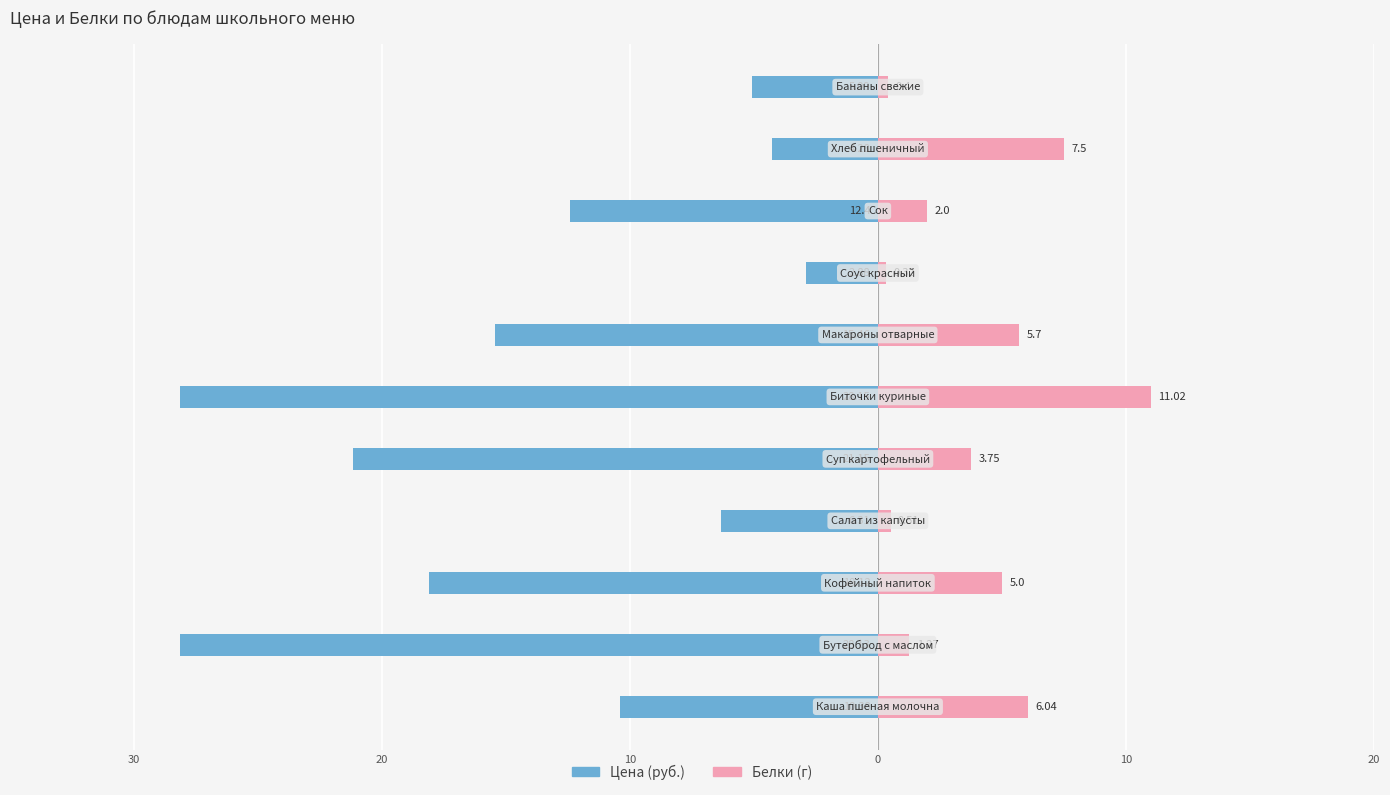

What is the minimum value for Белки?

0.3